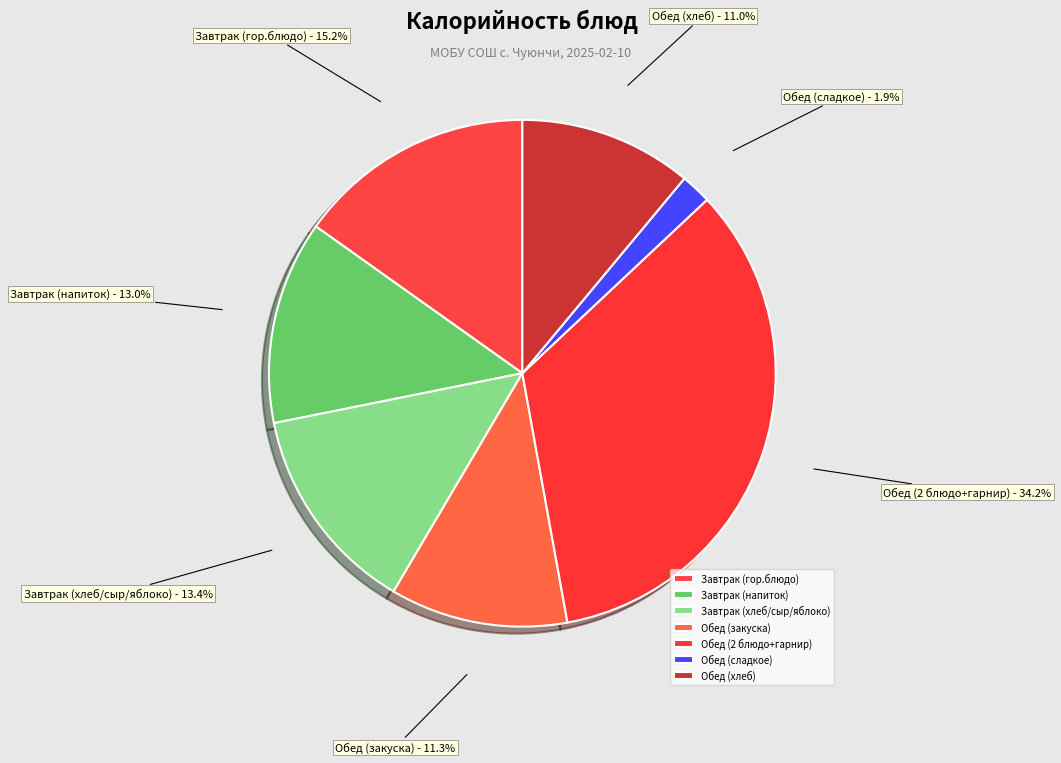

Which slice is the smallest?

Обед (сладкое)